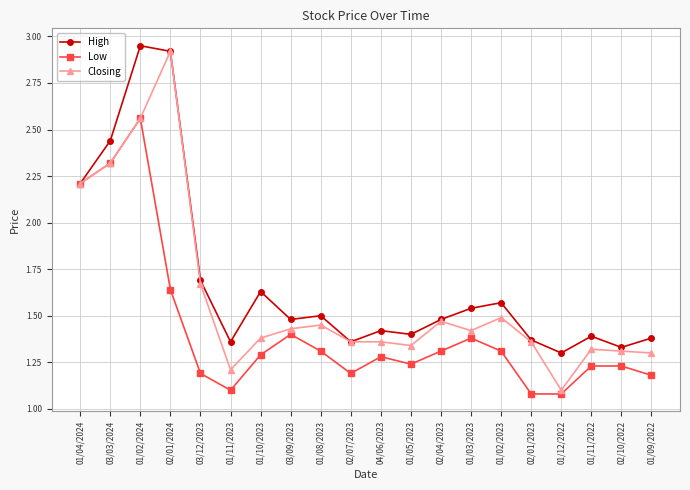

Which series has the largest range (max minus min)?

Closing